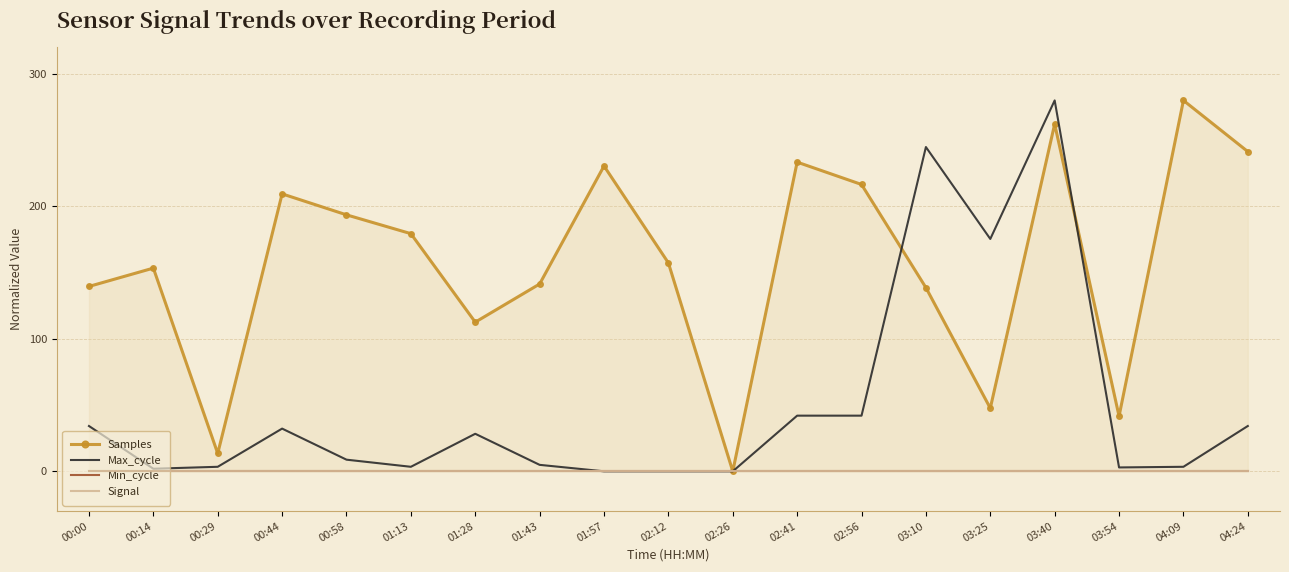

The Max_cycle series shows 8.1 at 00:44. True or false?

False